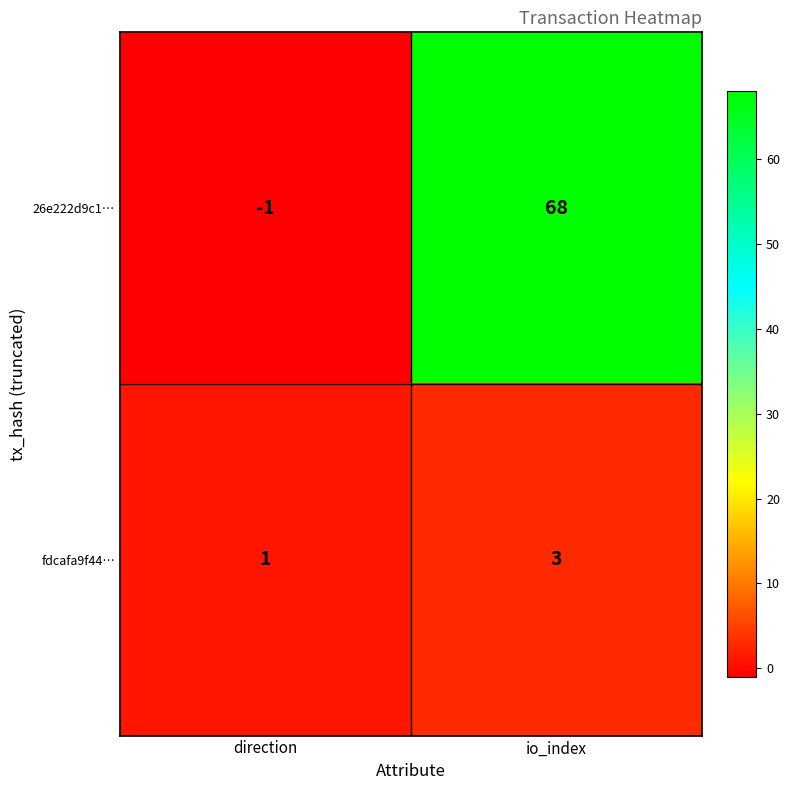

What is the spread (max minus min) of values at io_index?

65